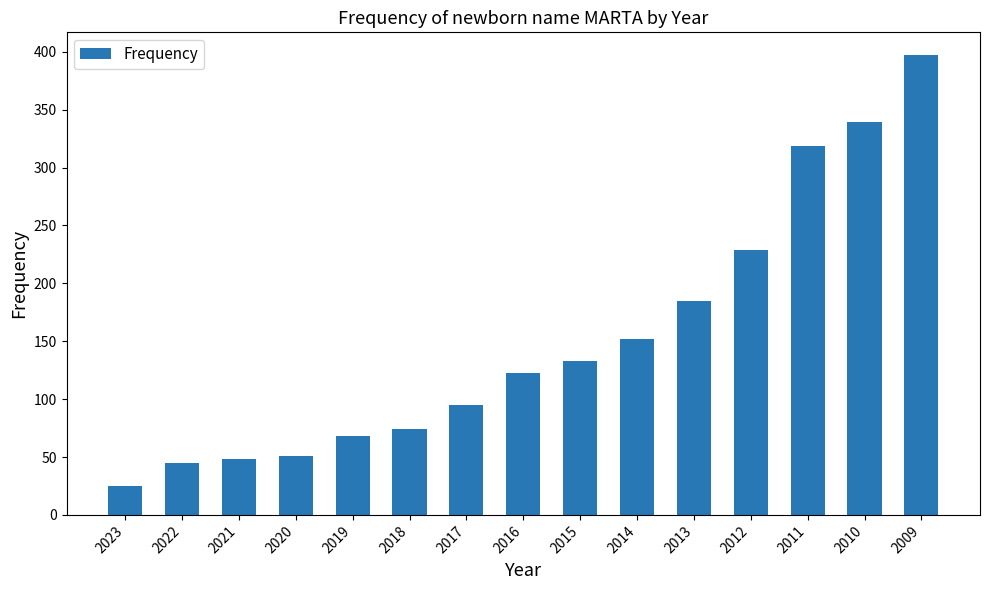

What is the minimum value shown in the chart?

25